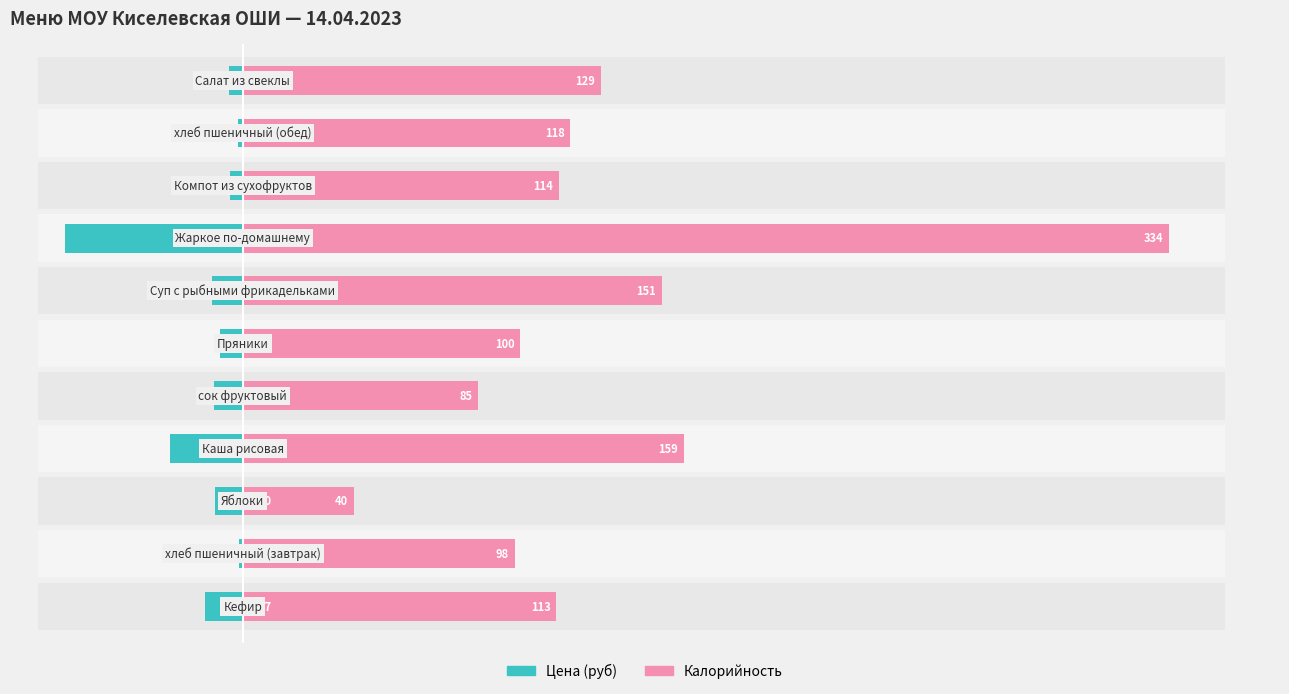

How many bars are there in total?

22